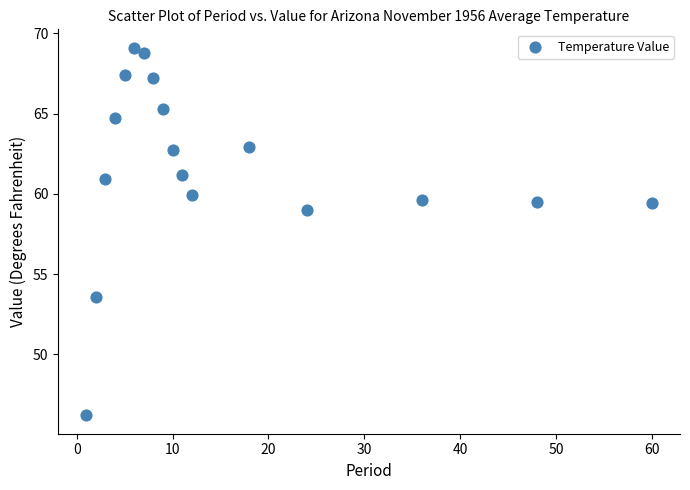

What Y value in the scatter plot is closest to 57?

59.0